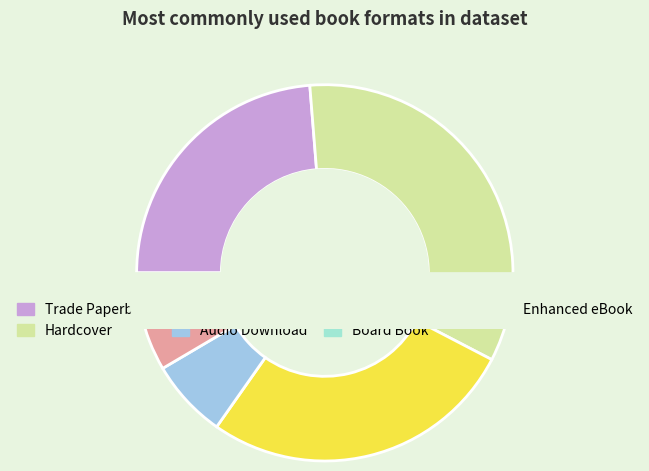

Is there a majority slice in this chart?

No